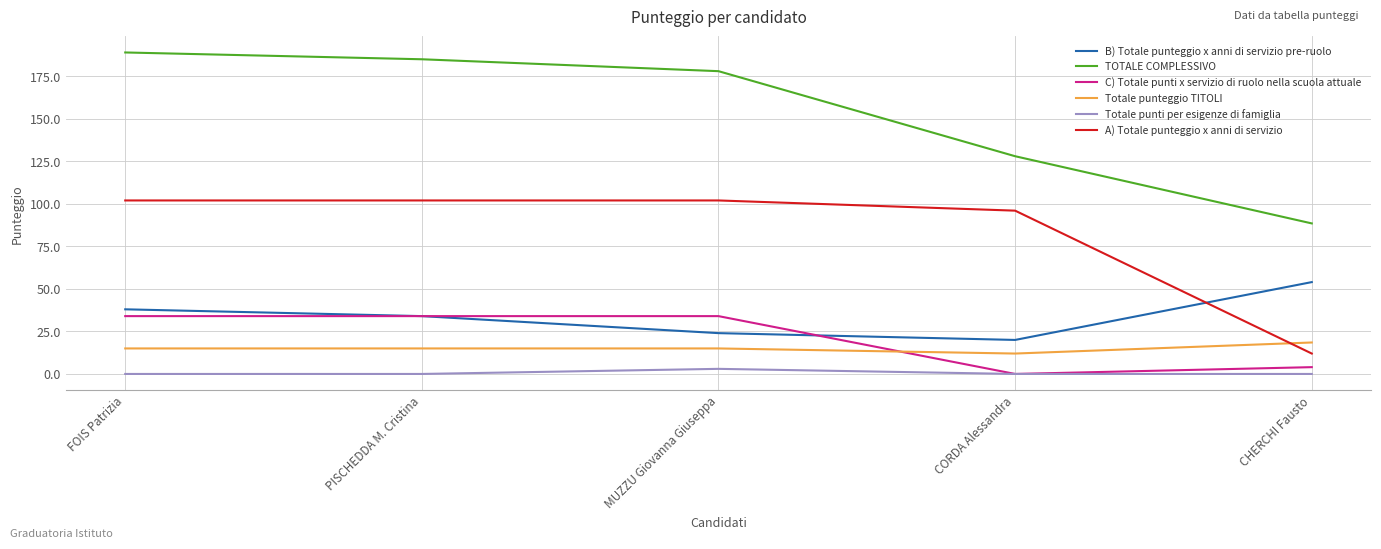

What is the maximum value shown in the chart?

189.0